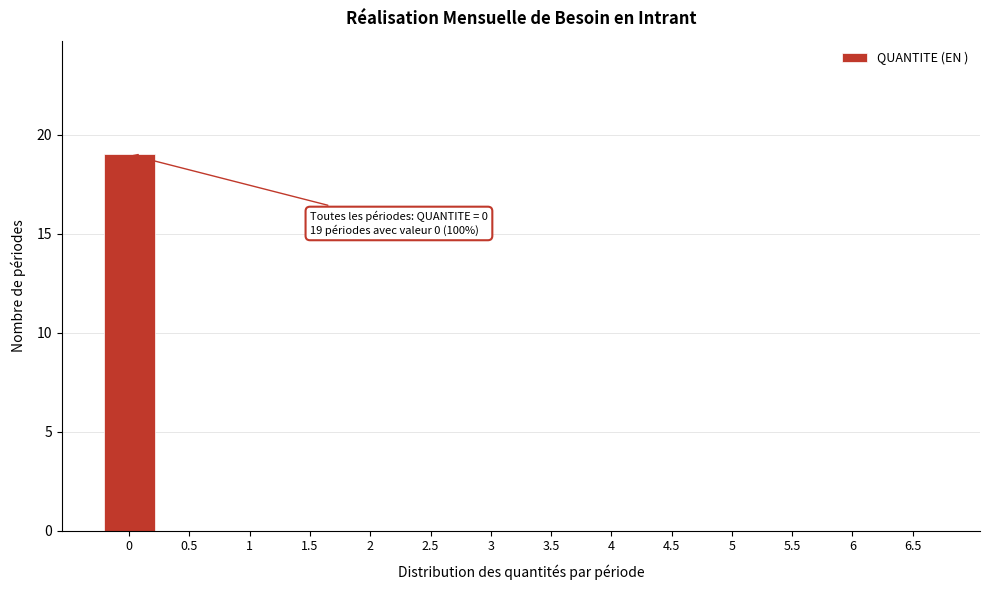

Reading right to left, list all the values displayed in this chart.

6.5=0	6=0	5.5=0	5=0	4.5=0	4=0	3.5=0	3=0	2.5=0	2=0	1.5=0	1=0	0.5=0	0=19